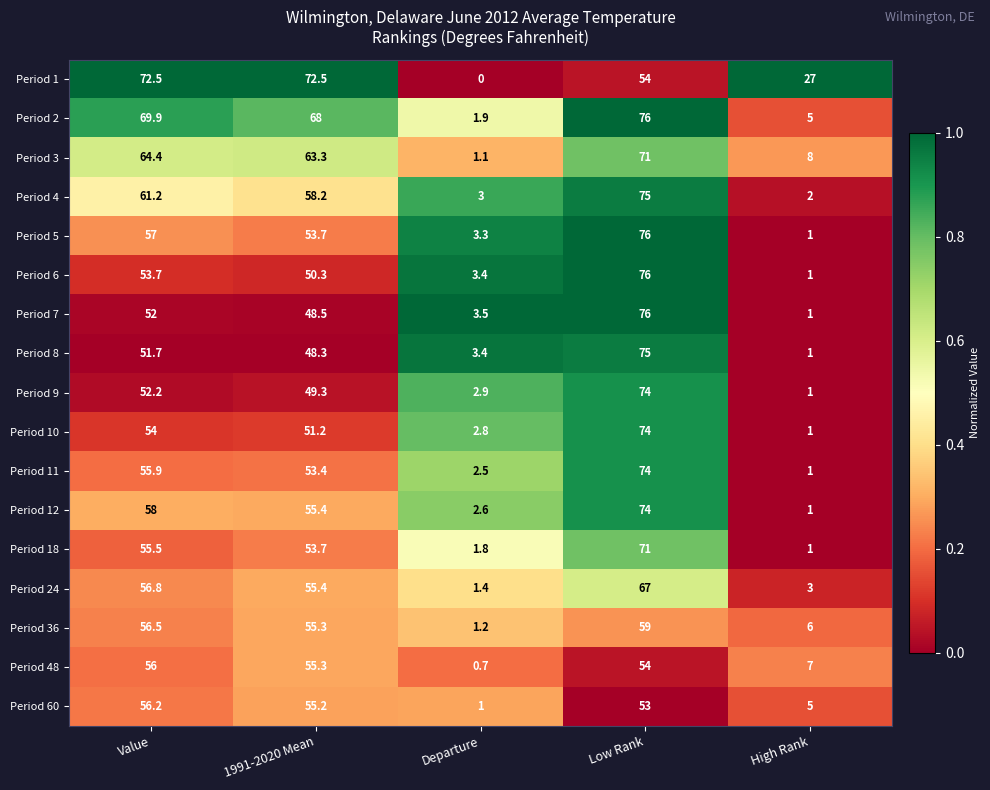

What is the spread (max minus min) of values at 1991-2020 Mean?

24.2